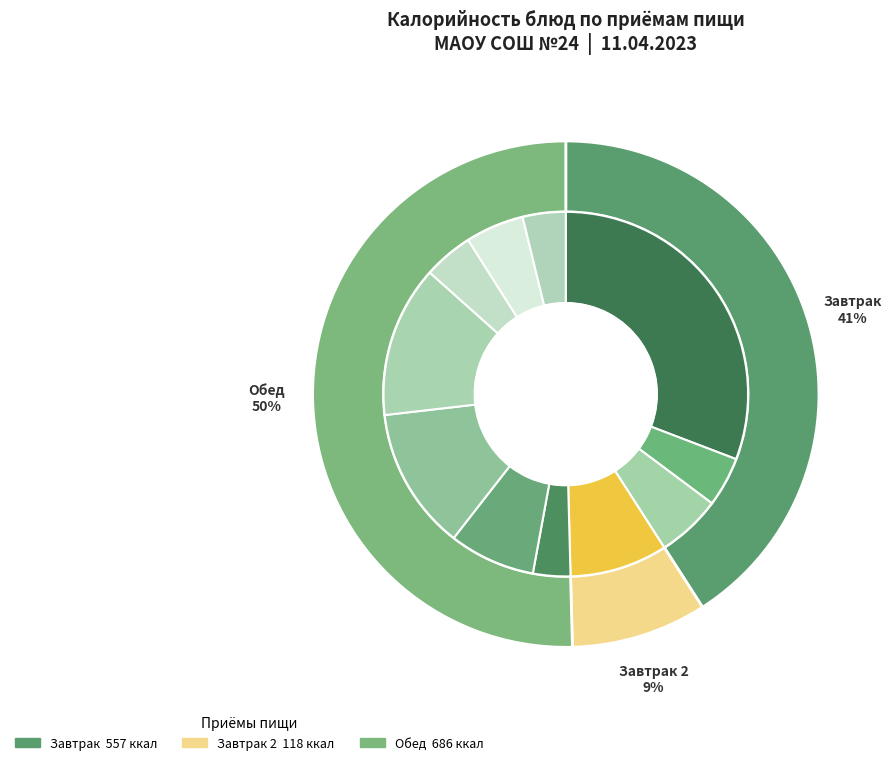

Does any single category account for the majority?

No